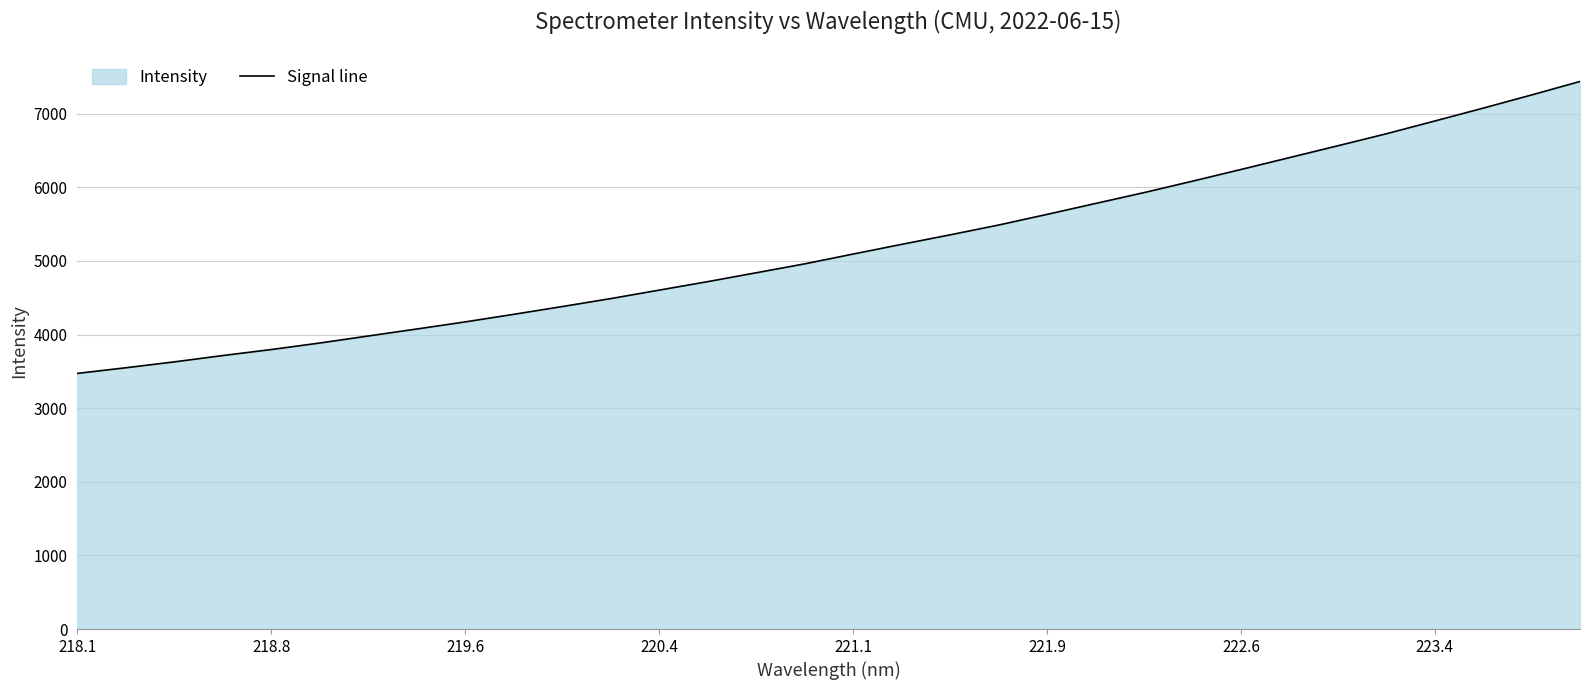

Is it true that the value at 221.9 is 9722.9?

False